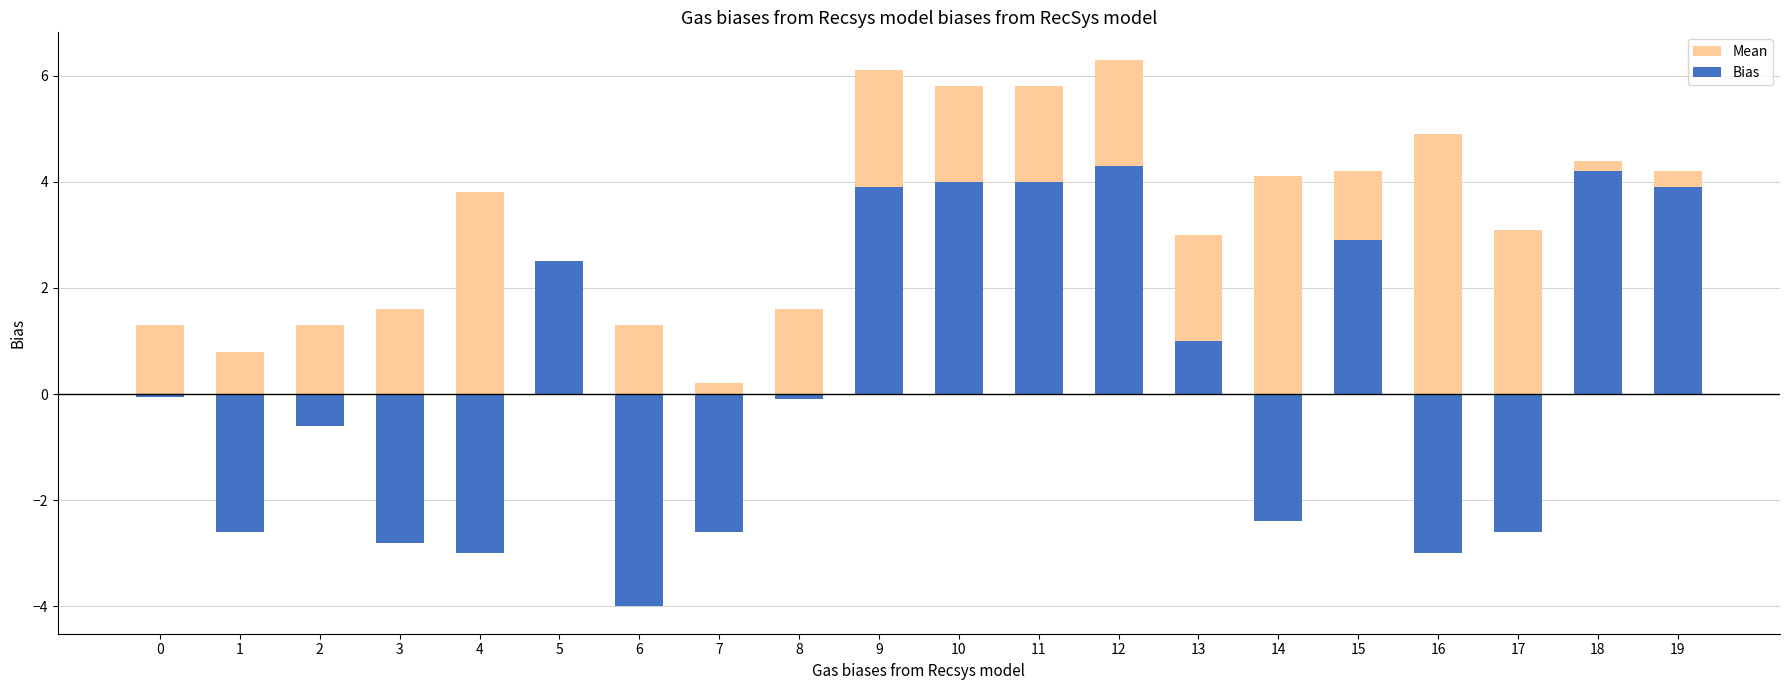

Where is Mean nearest to the value 3?

13